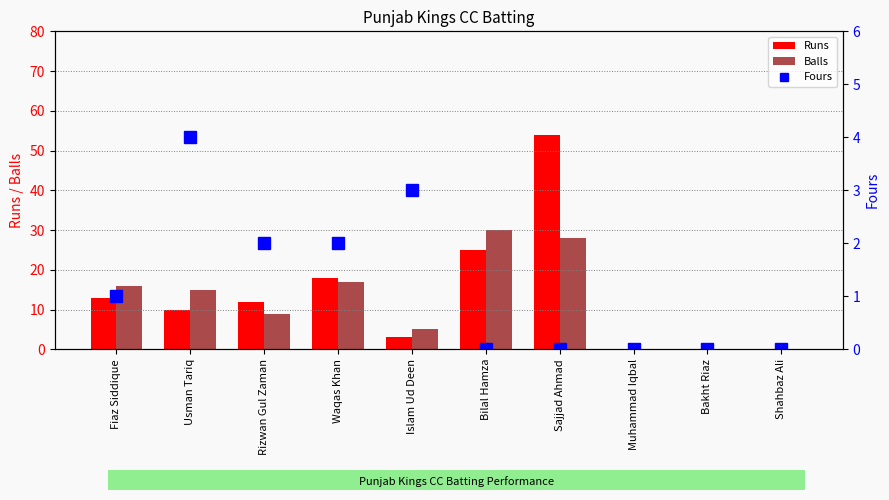

At which category is the sum across all series the highest?

Sajjad Ahmad